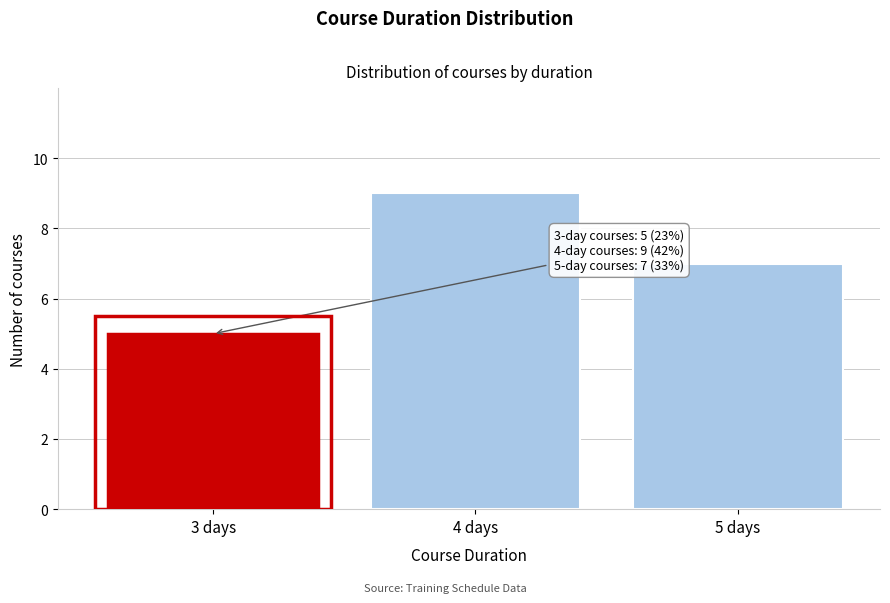

Reading left to right, extract all data points from this chart.

3 days=5	4 days=9	5 days=7